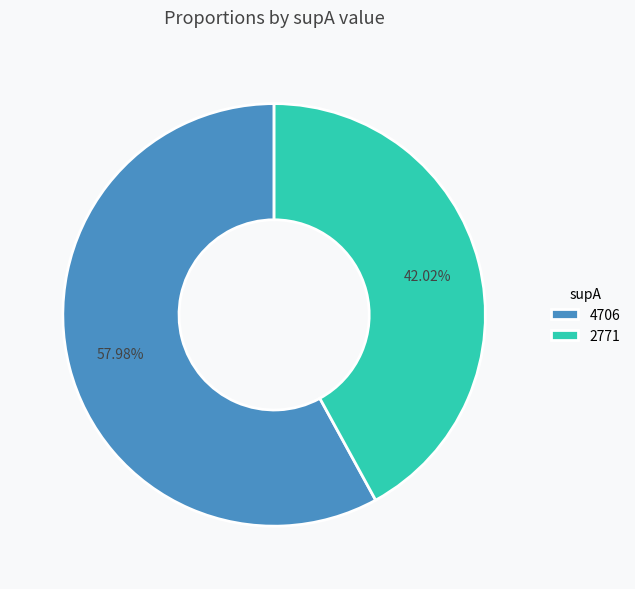

Is it true that 2771 is 57% of the pie?

False